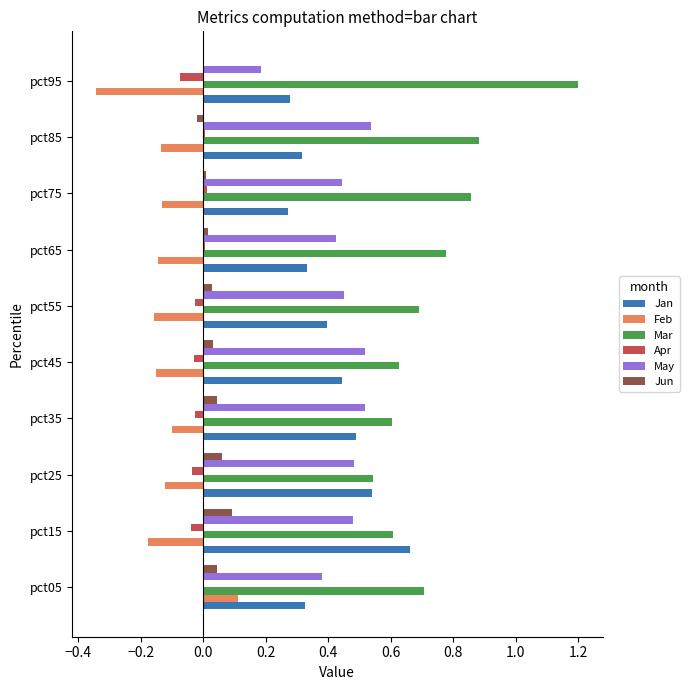

Is the value of Mar at pct55 greater than the value of Jan at pct85?

Yes